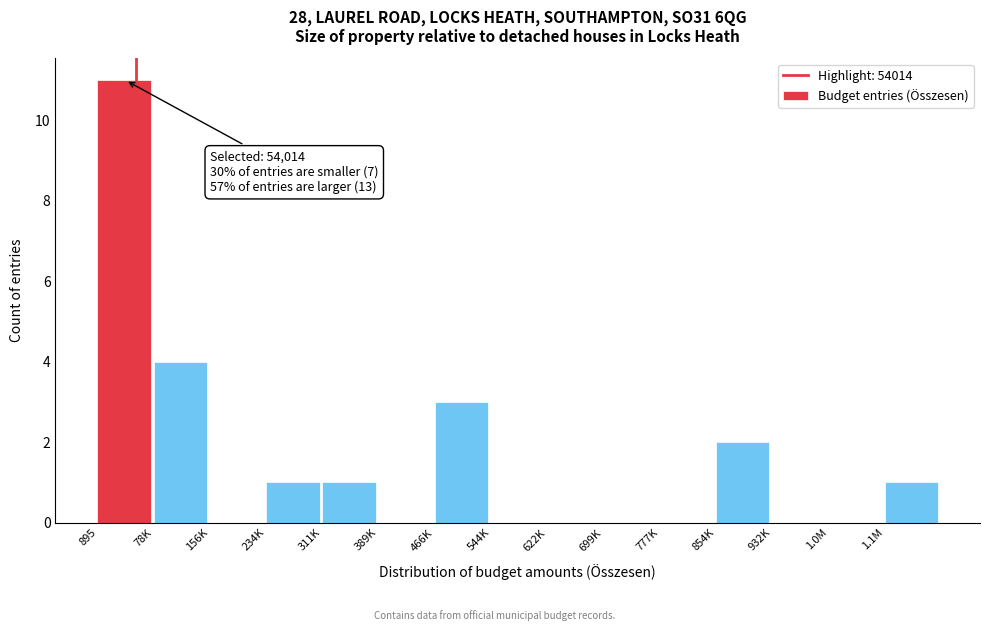

Reading right to left, extract all data points from this chart.

1.1M=1	1.0M=0	932K=0	854K=2	777K=0	699K=0	622K=0	544K=0	466K=3	389K=0	311K=1	234K=1	156K=0	78K=4	895=11